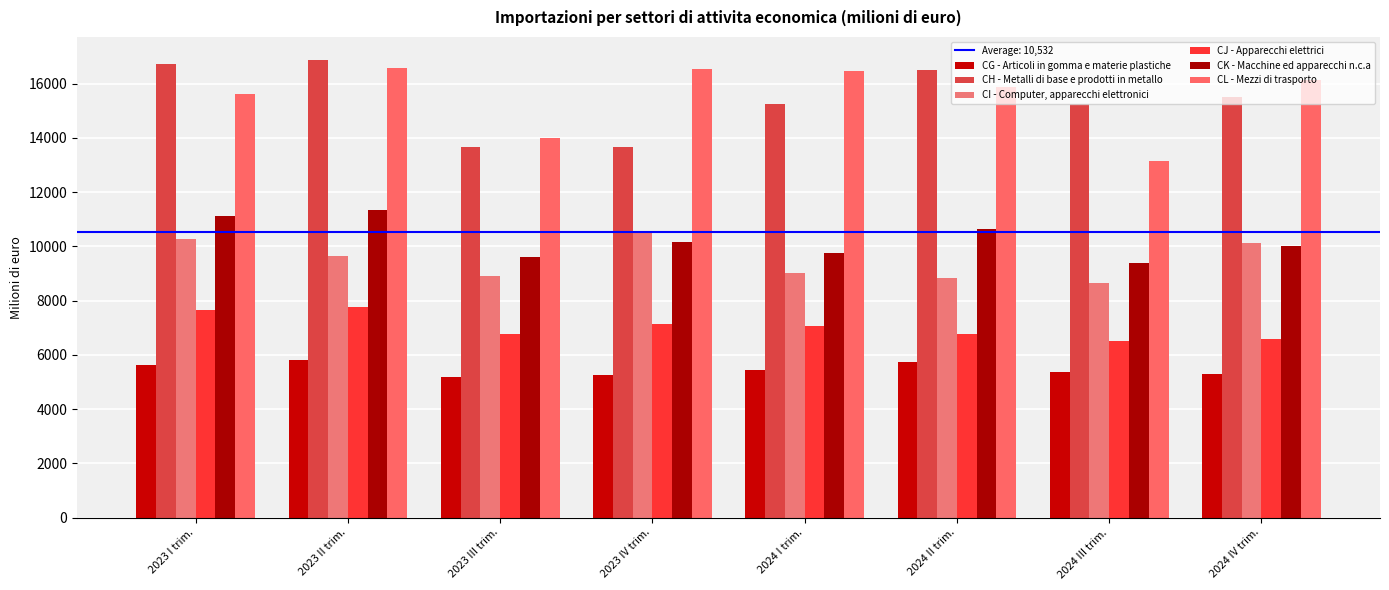

Rank the series at 2023 II trim. from highest to lowest value.

CH - Metalli di base e prodotti in metallo, CL - Mezzi di trasporto, CK - Macchine ed apparecchi n.c.a, CI - Computer, apparecchi elettronici, CJ - Apparecchi elettrici, CG - Articoli in gomma e materie plastiche